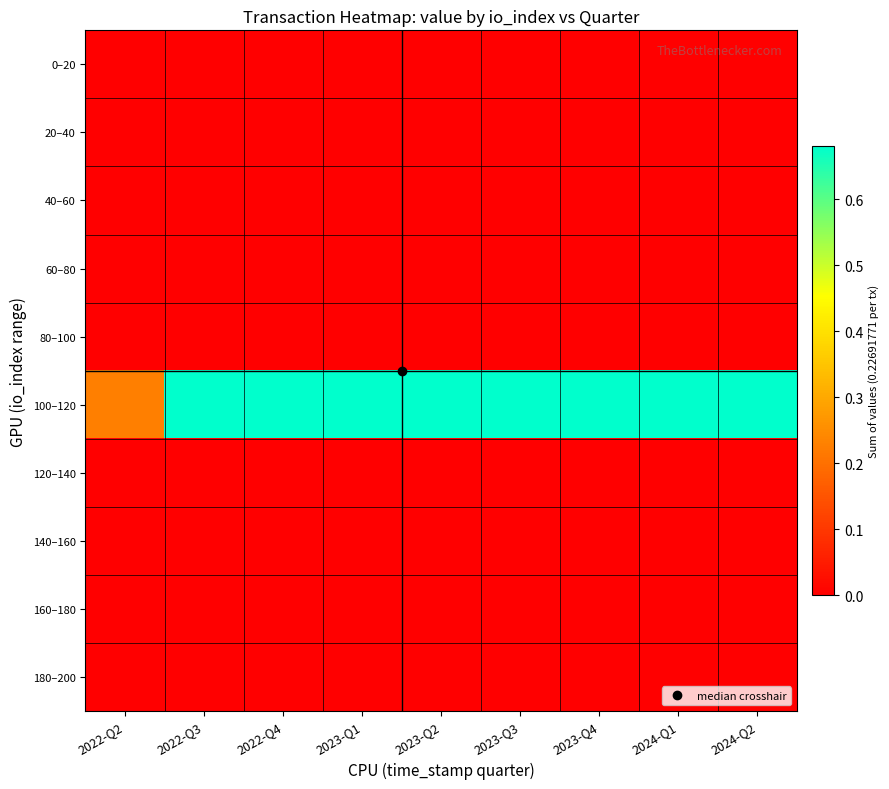

At which category is the sum across all series the highest?

2022-Q3